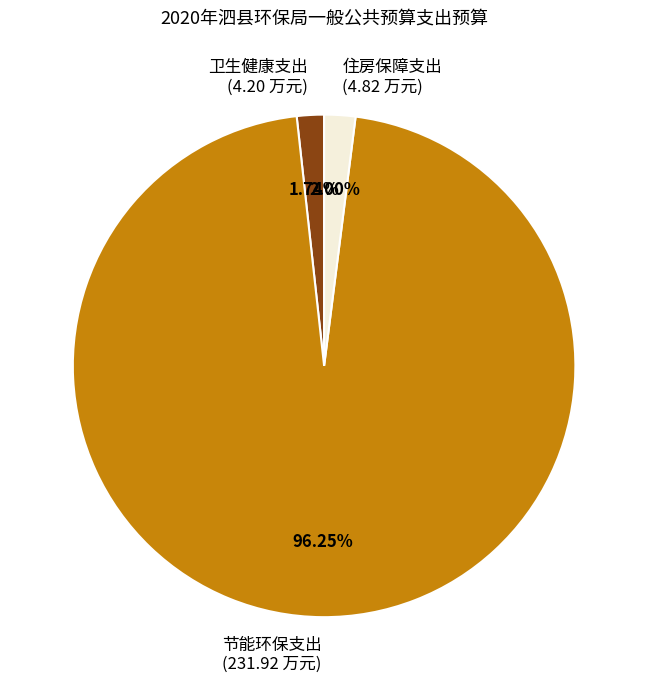

Is there any slice that represents more than half of the pie?

Yes